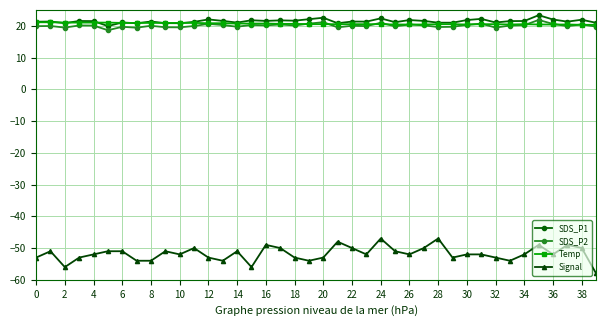

True or false: SDS_P2 has more than 0 points higher than both neighbors.

True